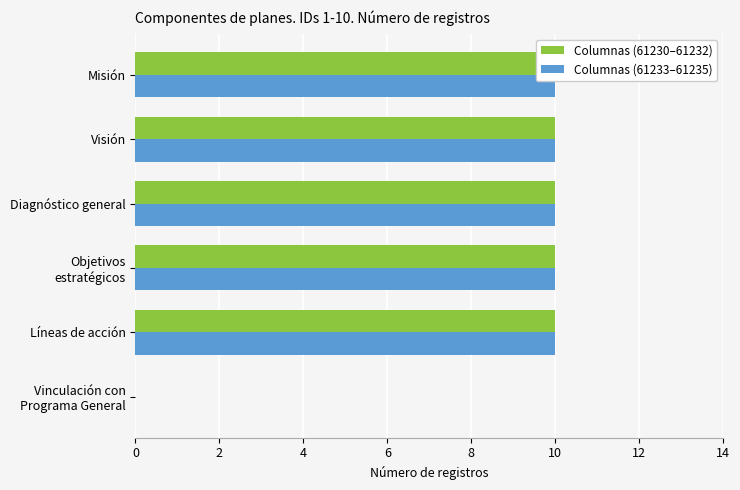

Which series has the widest spread of values?

Columnas (61230–61232)